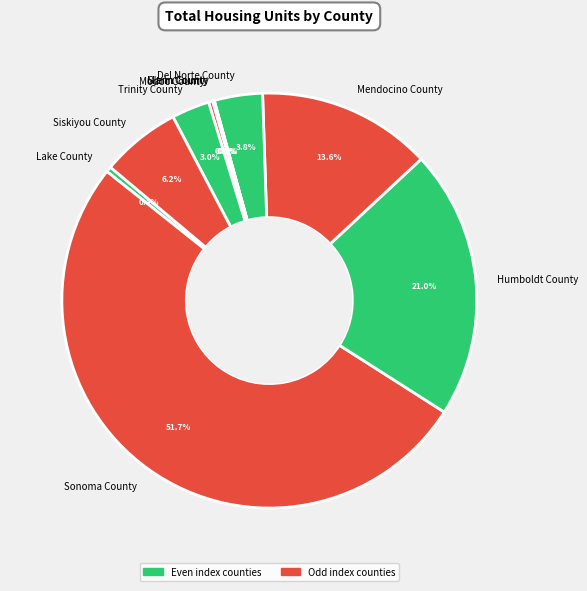

Which slice is the largest?

Sonoma County